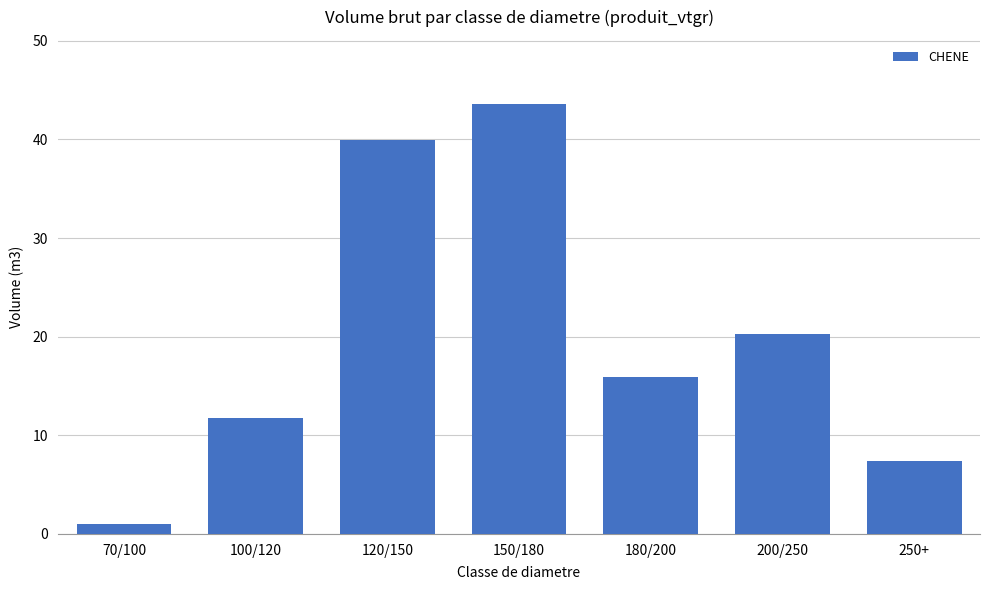

What is the minimum value shown in the chart?

1.0